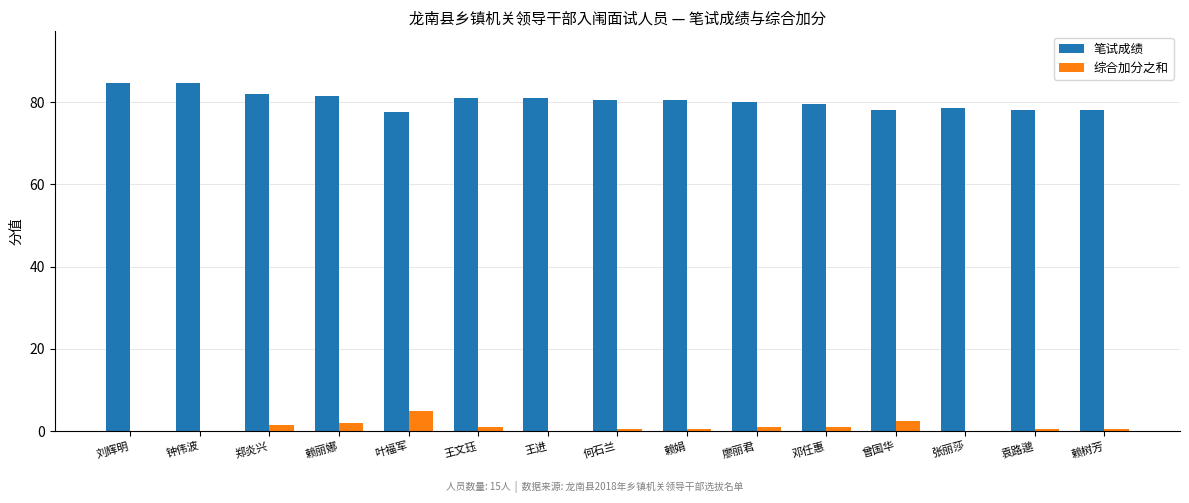

Reading left to right, extract all data points from this chart.

笔试成绩: 刘辉明=84.5	钟伟波=84.5	郑炎兴=82.0	赖丽娜=81.5	叶福军=77.5	王文珏=81.0	王进=81.0	何石兰=80.5	赖娟=80.5	廖丽君=80.0	邓任惠=79.5	曾国华=78.0	张丽莎=78.5	袁路邈=78.0	赖树芳=78.0
综合加分之和: 刘辉明=0.0	钟伟波=0.0	郑炎兴=1.5	赖丽娜=2.0	叶福军=5.0	王文珏=1.0	王进=0.0	何石兰=0.5	赖娟=0.5	廖丽君=1.0	邓任惠=1.0	曾国华=2.5	张丽莎=0.0	袁路邈=0.5	赖树芳=0.5